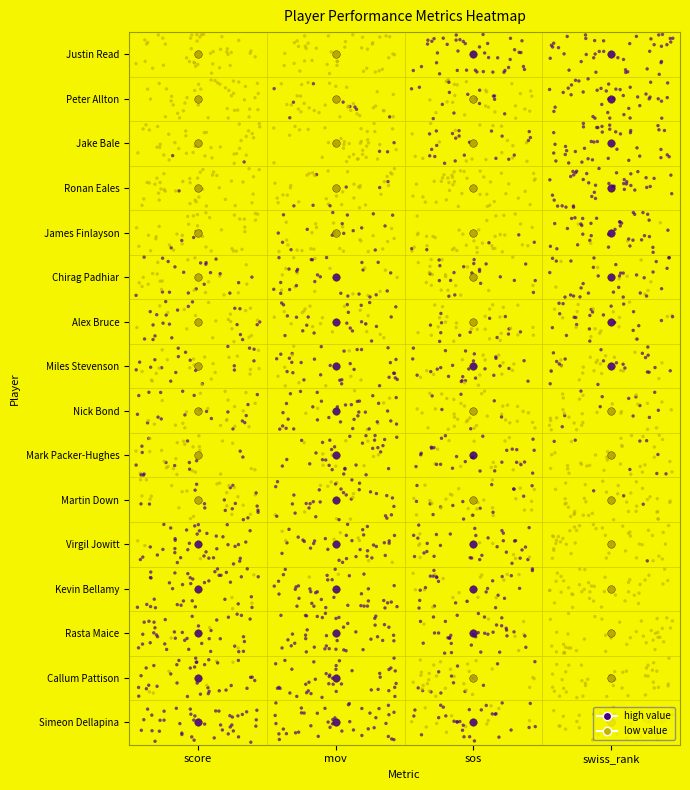

What is the maximum value for sos?

0.4